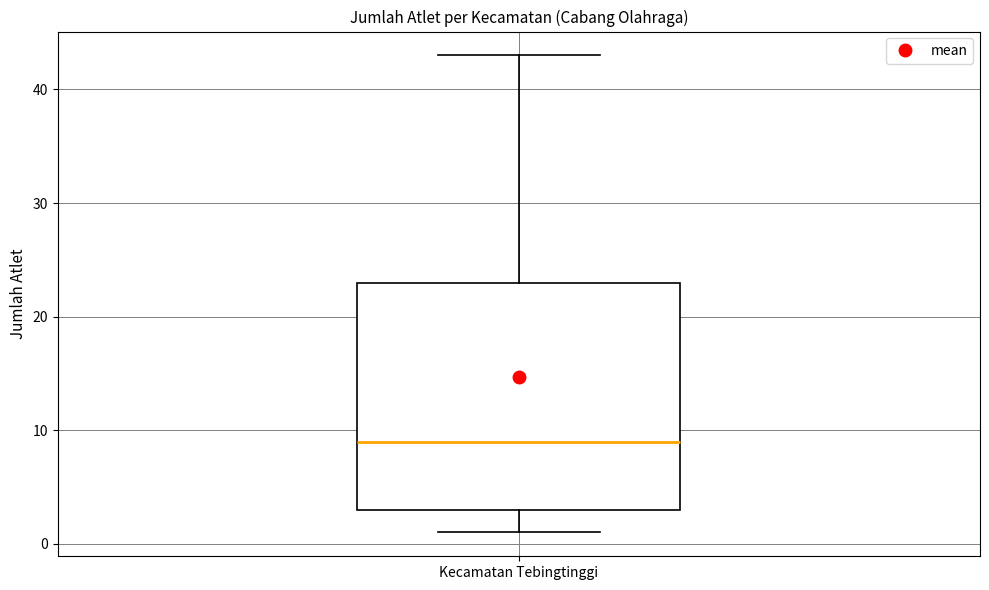

Read this box plot against the y-axis: the position of the median line, the range covered by the box, and the ends of both whiskers. The values are not printed on the chart, so give them approximately, as read against the axis.

median 9, box 3 to 23, whiskers 1 to 43